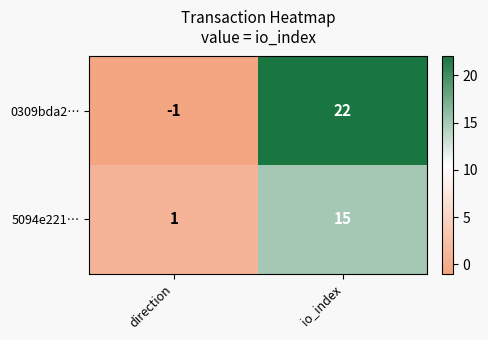

Rank the series by their maximum value, from lowest to highest.

5094e221…, 0309bda2…